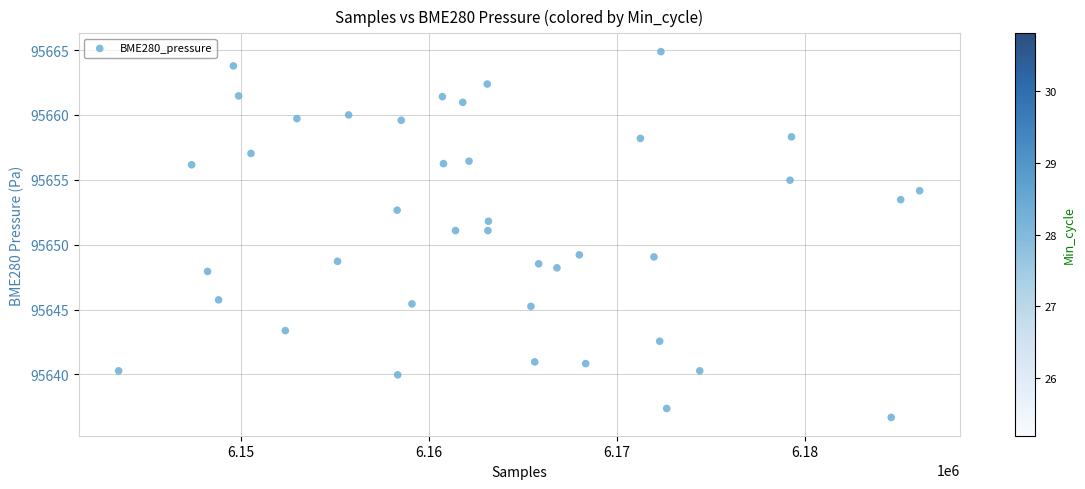

What is the range of X values (max minus min)?

42620.0